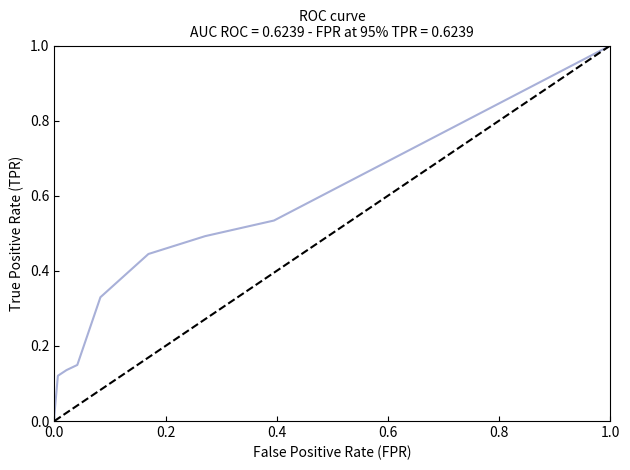

How many series are shown in this chart?

1